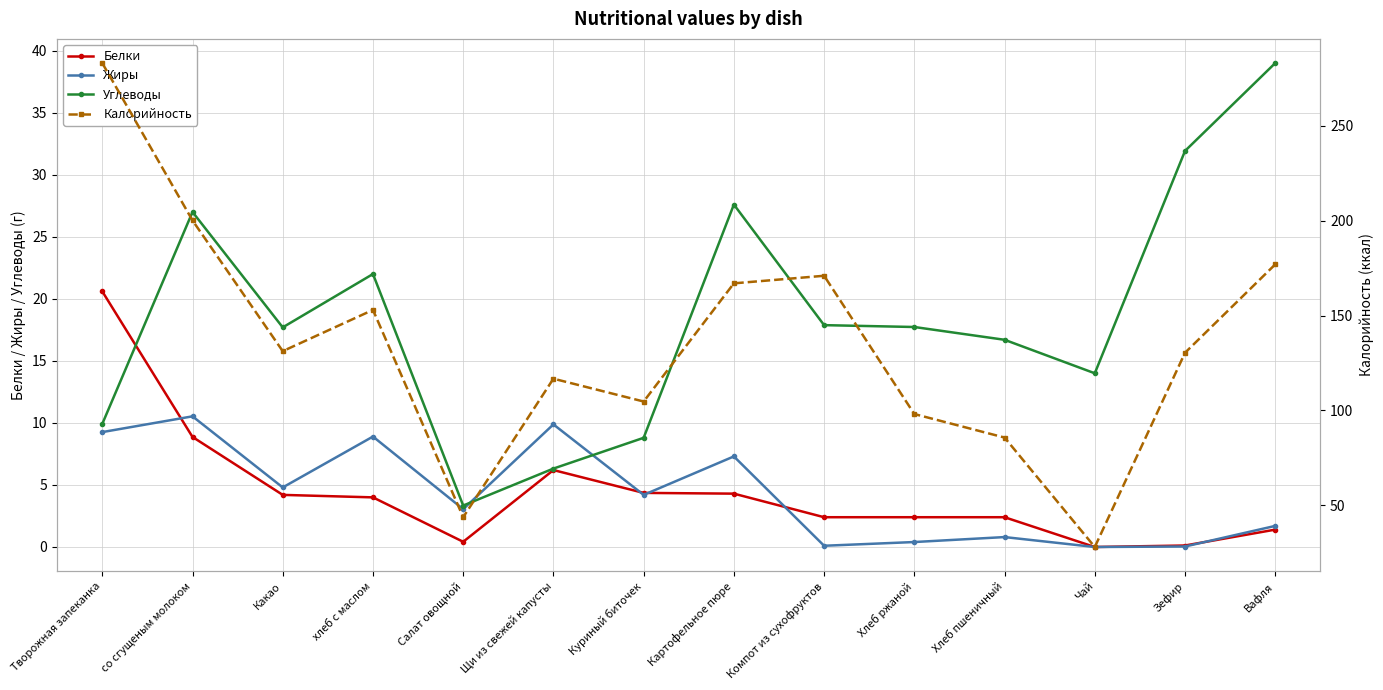

The Жиры series shows 5.9 at хлеб с маслом. True or false?

False